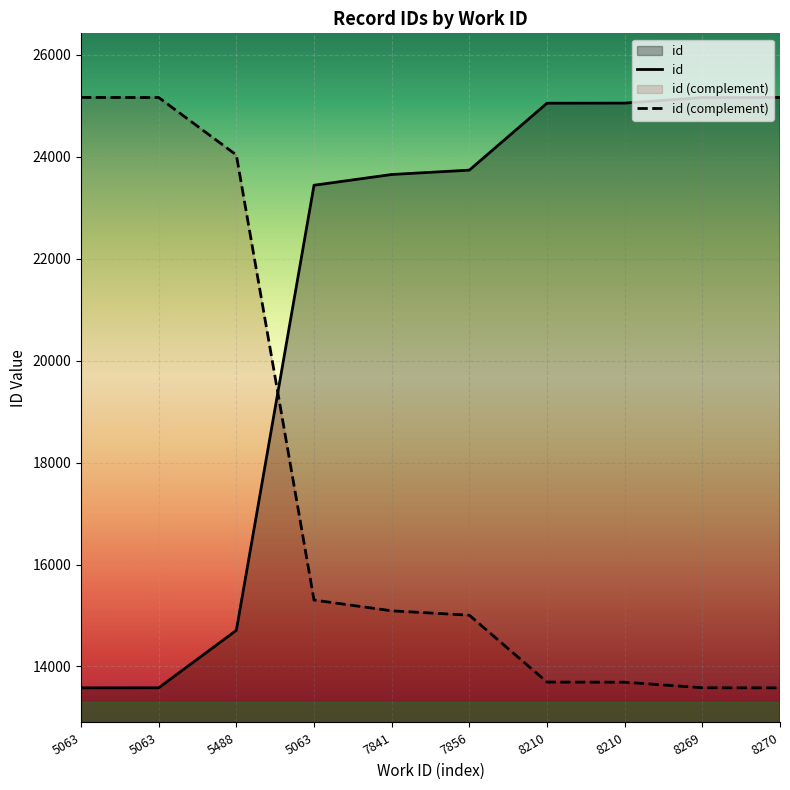

True or false: there are more than 1 points higher than both neighbors.

False